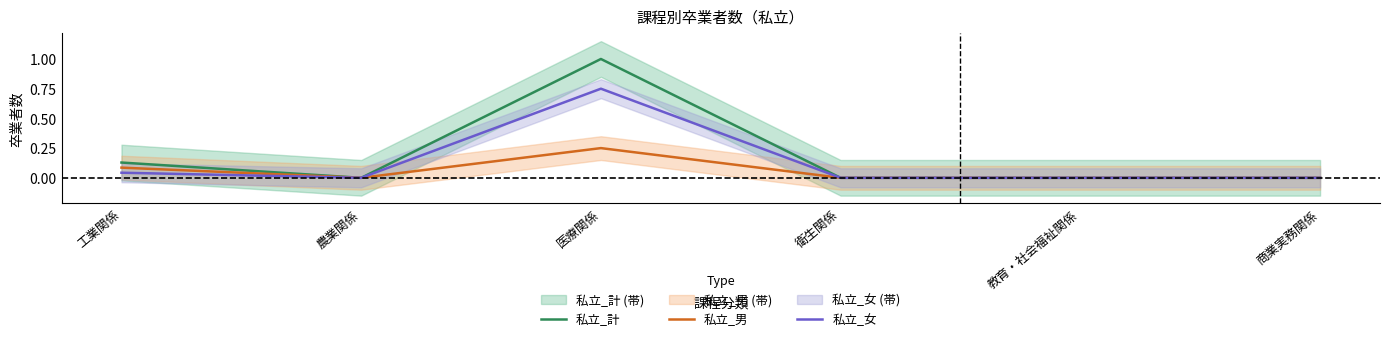

Reading left to right, what are all the values shown in this chart?

私立_計: 工業関係=0.1	農業関係=0.0	医療関係=1.0	衛生関係=0.0	教育・社会福祉関係=0.0	商業実務関係=0.0
私立_男: 工業関係=0.1	農業関係=0.0	医療関係=0.2	衛生関係=0.0	教育・社会福祉関係=0.0	商業実務関係=0.0
私立_女: 工業関係=0.0	農業関係=0.0	医療関係=0.8	衛生関係=0.0	教育・社会福祉関係=0.0	商業実務関係=0.0